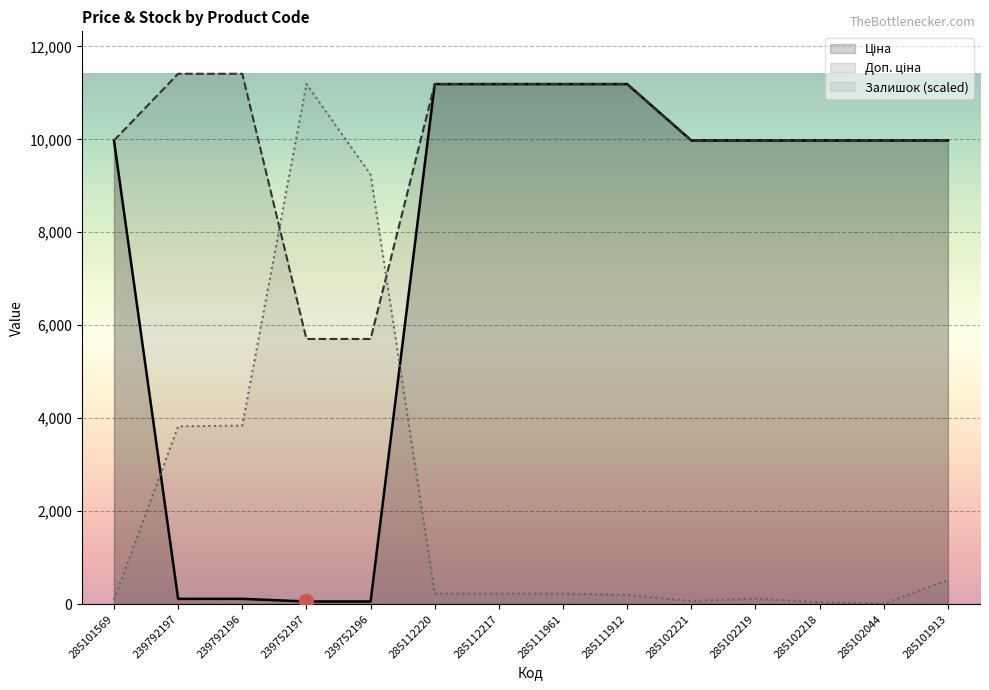

Reading left to right, what are all the values shown in this chart?

Ціна: 285101569=9975.0	239792197=114.1	239792196=114.1	239752197=57.0	239752196=57.0	285112220=11188.2	285112217=11188.2	285111961=11188.2	285111912=11188.2	285102221=9975.0	285102219=9975.0	285102218=9975.0	285102044=9975.0	285101913=9975.0
Доп. ціна: 285101569=9975.0	239792197=11410.0	239792196=11410.0	239752197=5705.0	239752196=5705.0	285112220=11188.2	285112217=11188.2	285111961=11188.2	285111912=11188.2	285102221=9975.0	285102219=9975.0	285102218=9975.0	285102044=9975.0	285101913=9975.0
Залишок: 285101569=92.7	239792197=3826.5	239792196=3839.7	239752197=11188.2	239752196=9241.8	285112220=225.1	285112217=225.1	285111961=225.1	285111912=198.6	285102221=66.2	285102219=119.2	285102218=39.7	285102044=13.2	285101913=516.4